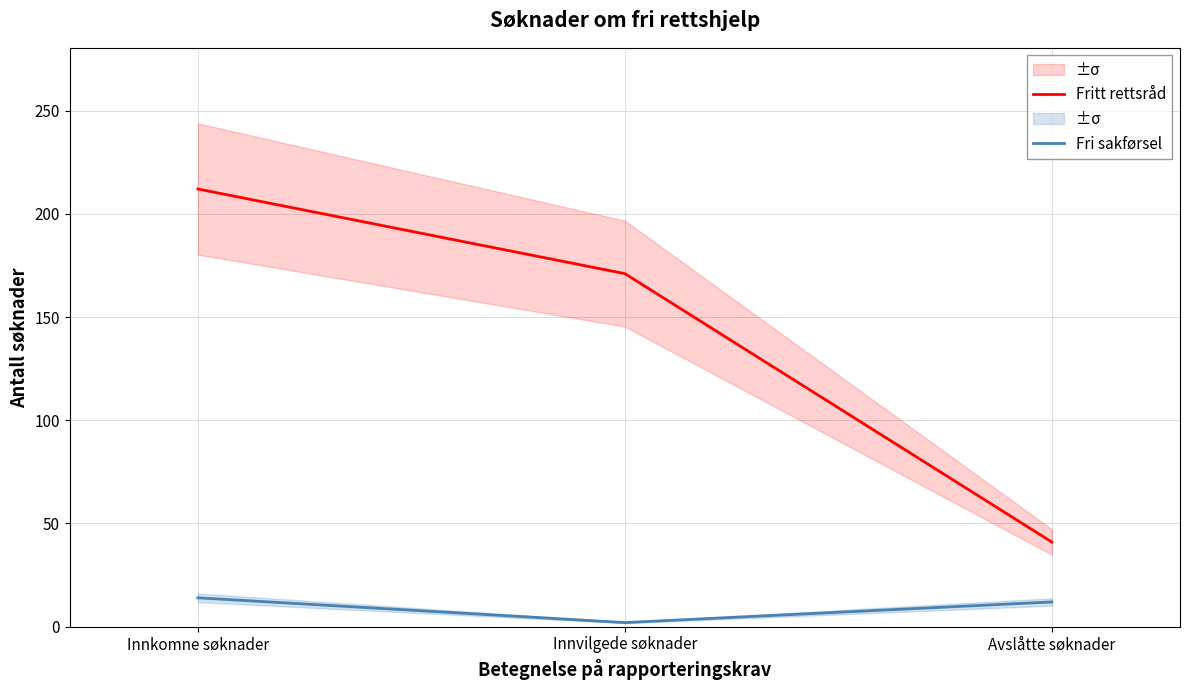

How many lines are shown in the chart?

2